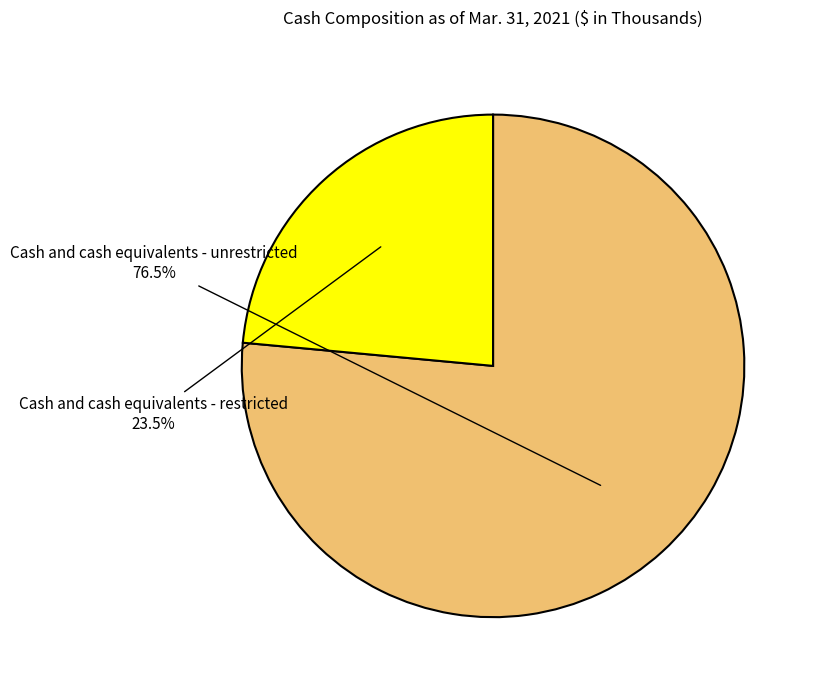

Which has a higher value, Cash and cash equivalents - restricted or Cash and cash equivalents - unrestricted?

Cash and cash equivalents - unrestricted